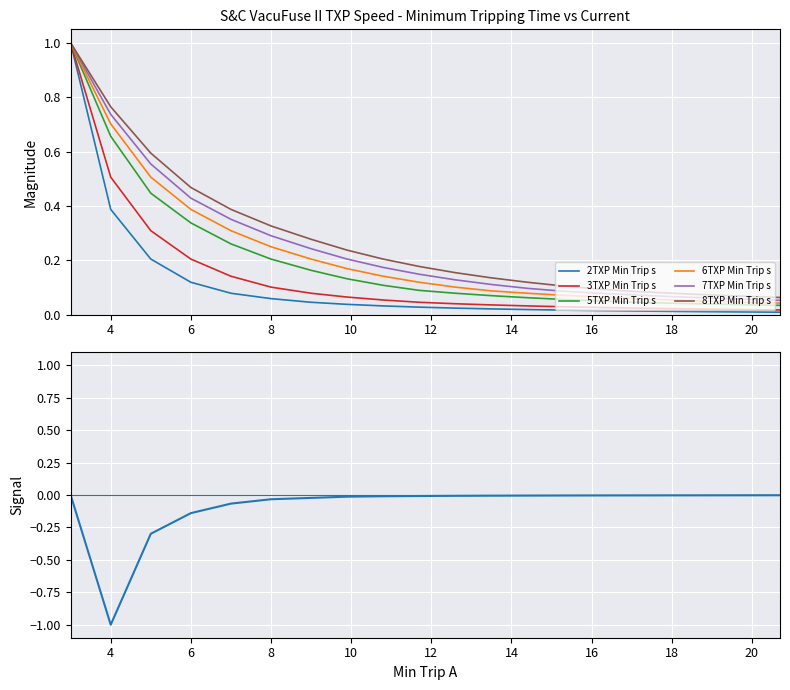

What is the maximum value for 6TXP Min Trip s?

1.0